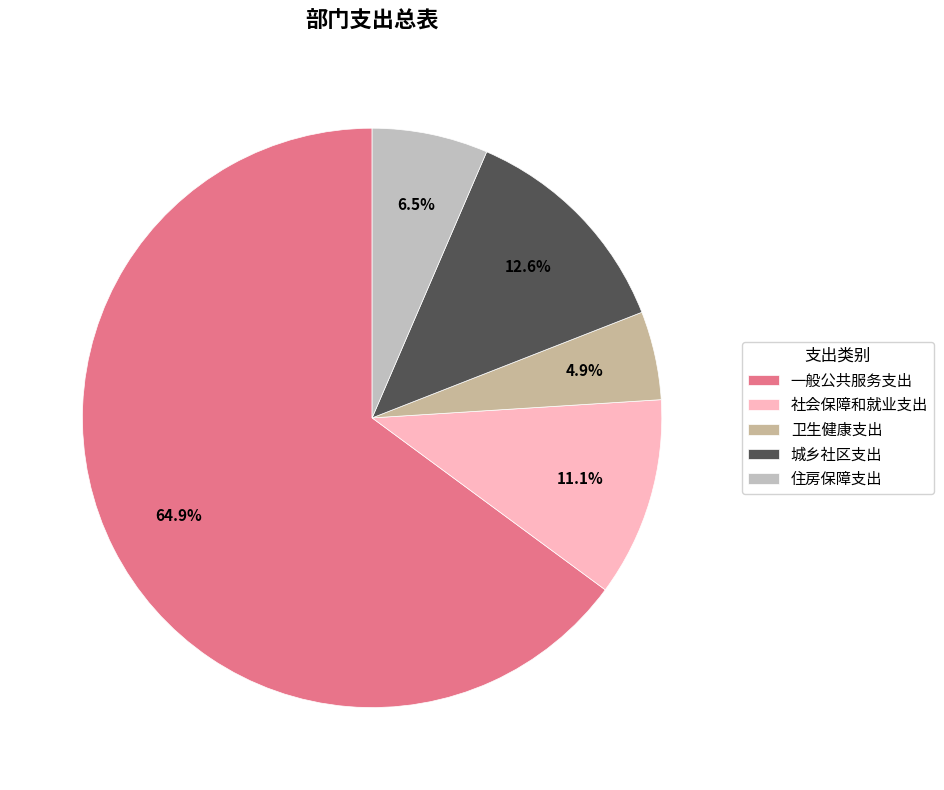

Is it true that 住房保障支出 is 6% of the pie?

True